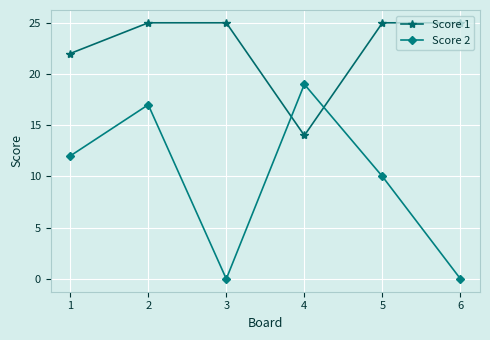

Which series ends up on top after the final intersection of Score 1 and Score 2?

Score 1